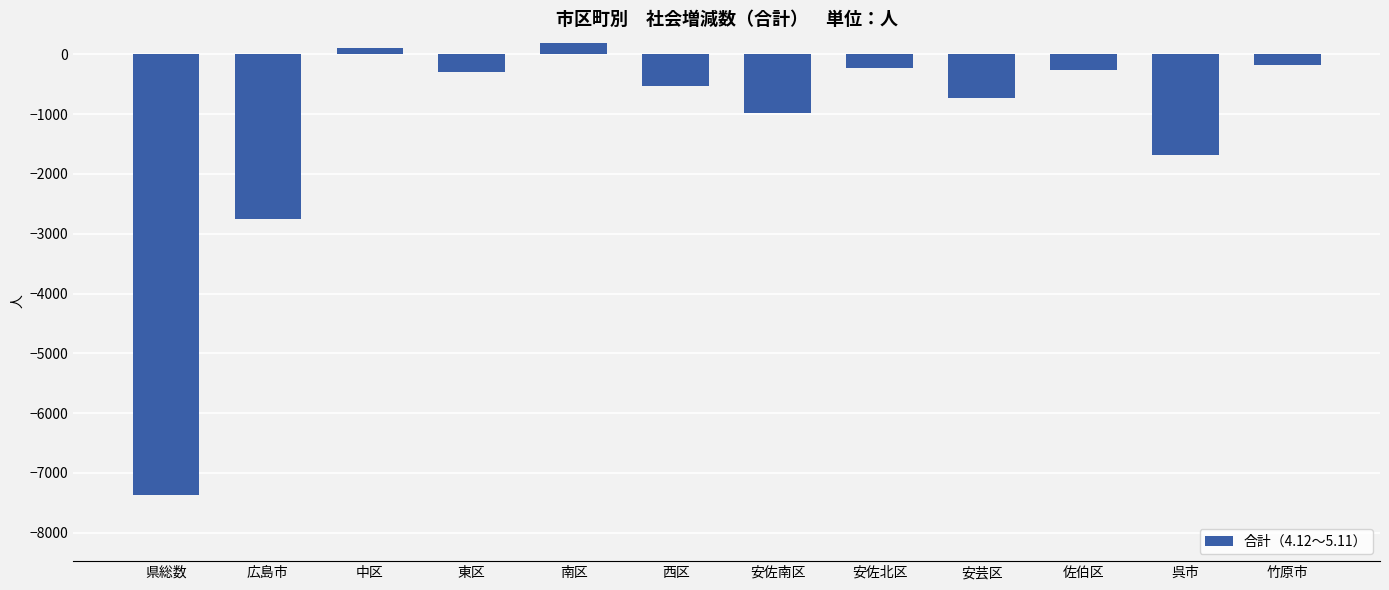

What is the change in value from 県総数 to 安佐南区?

+6384